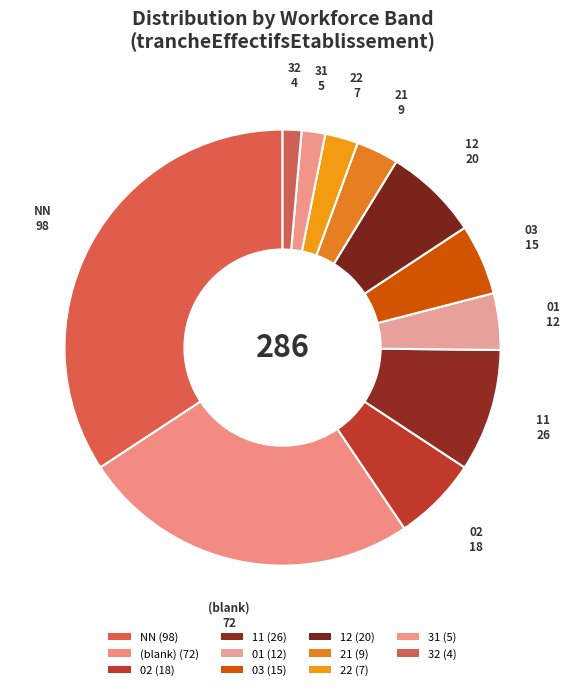

Between (blank) and 31, which is larger?

(blank)